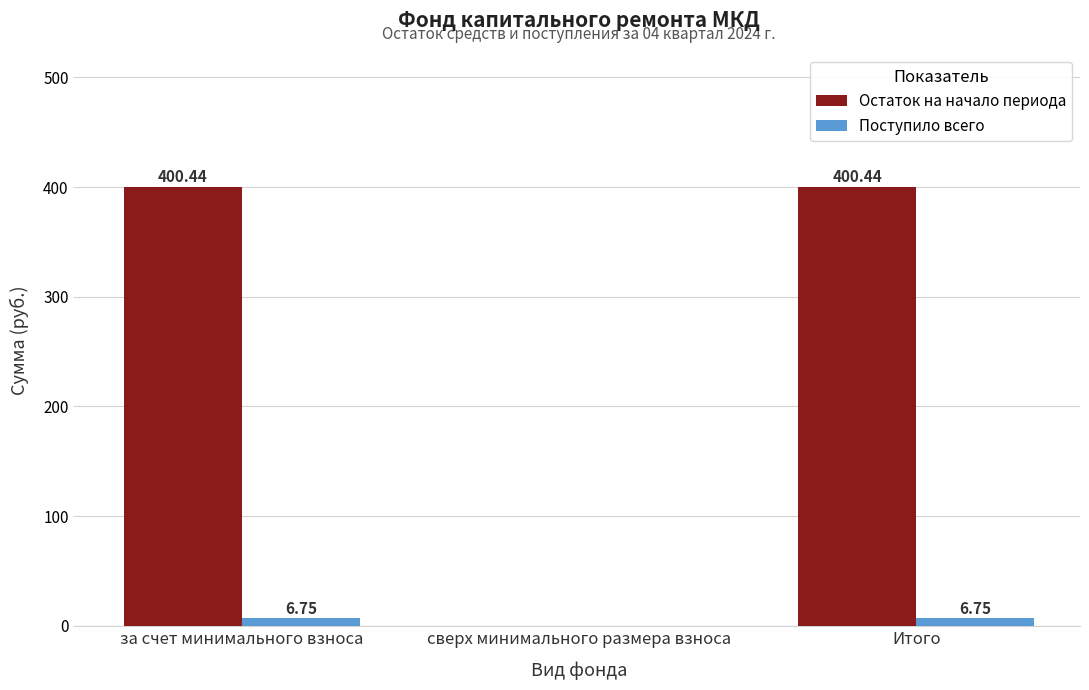

Which series has the largest total across all categories?

Остаток на начало периода